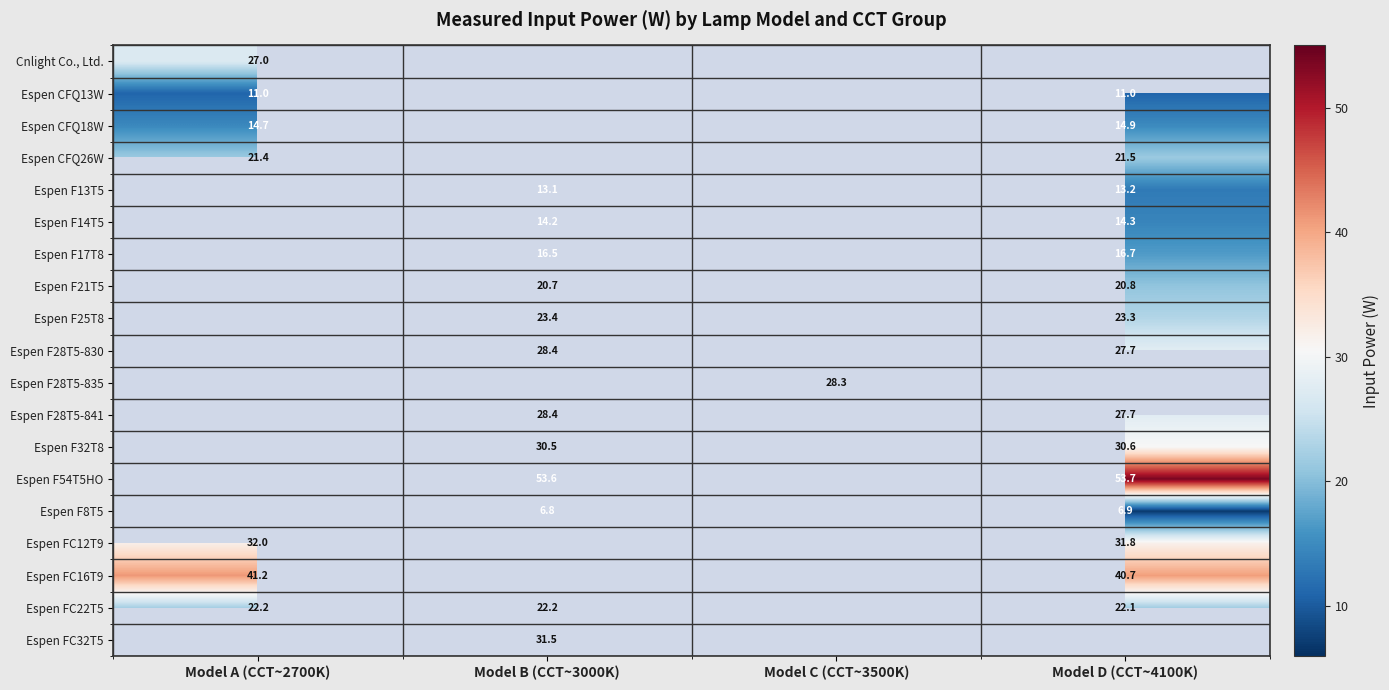

What is the greatest value displayed?

53.7